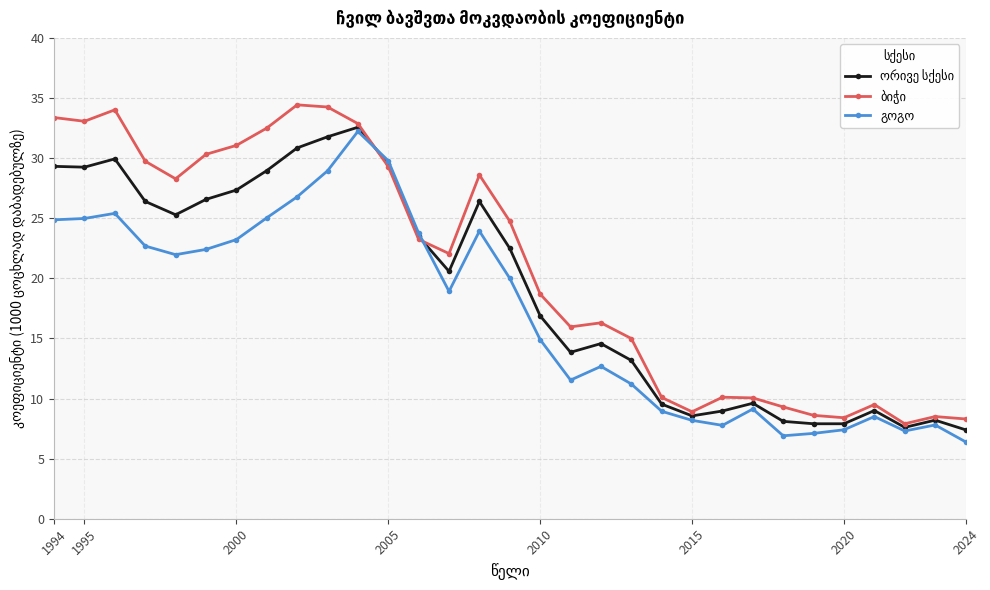

What is the maximum value shown in the chart?

34.4